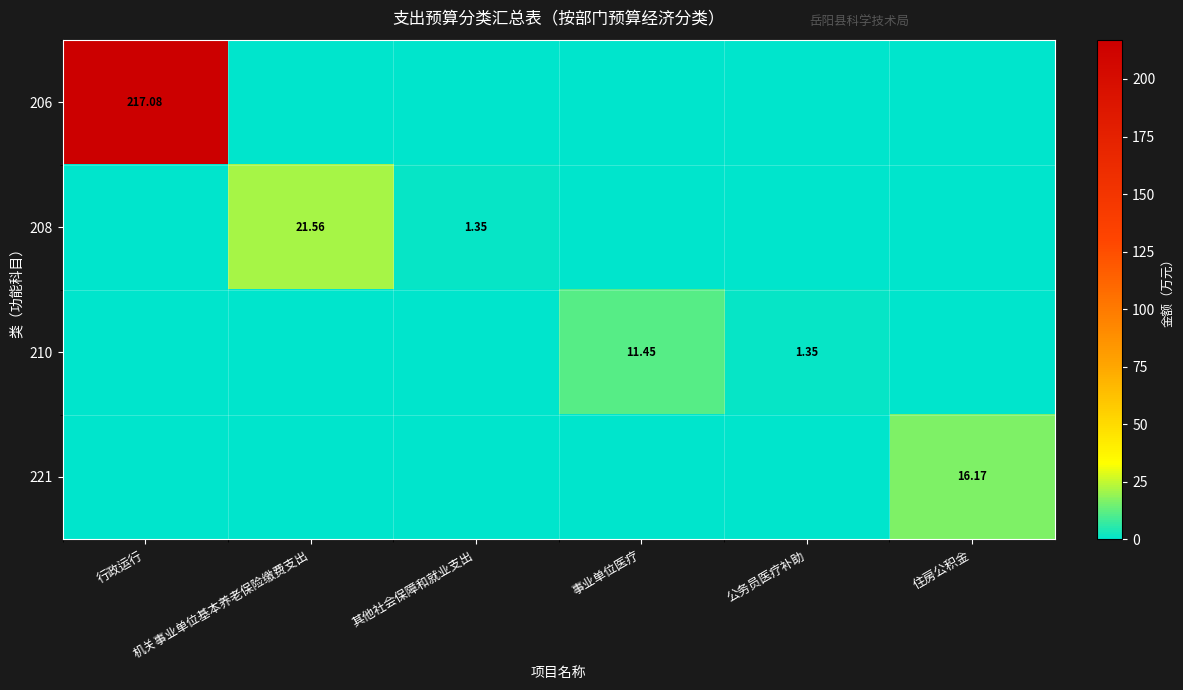

At which category is the sum across all series the highest?

行政运行